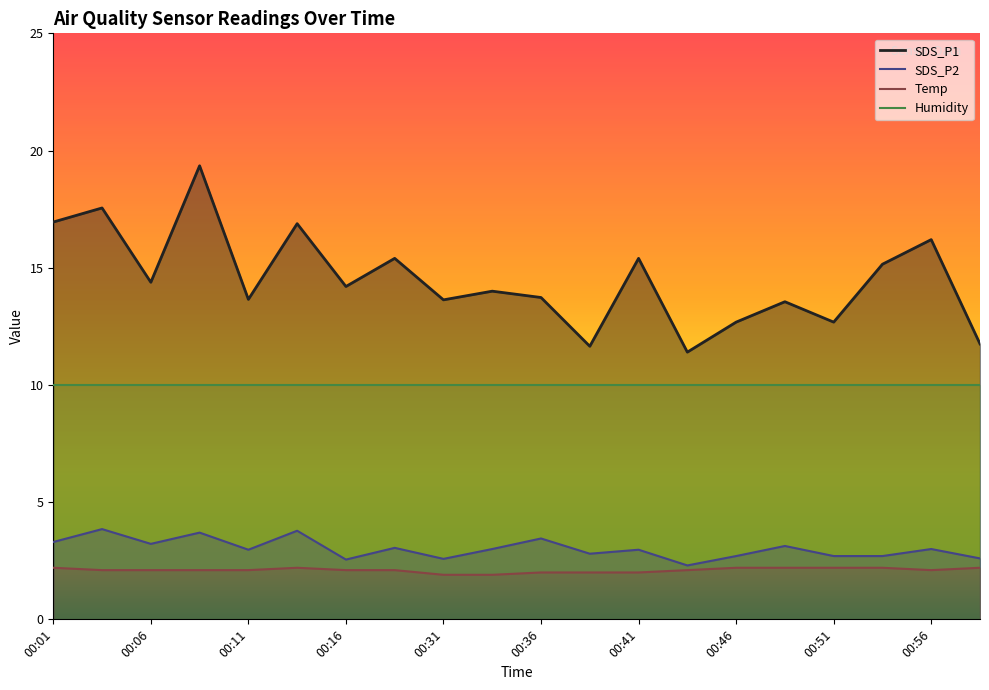

True or false: Temp and SDS_P2 cross at least once.

False